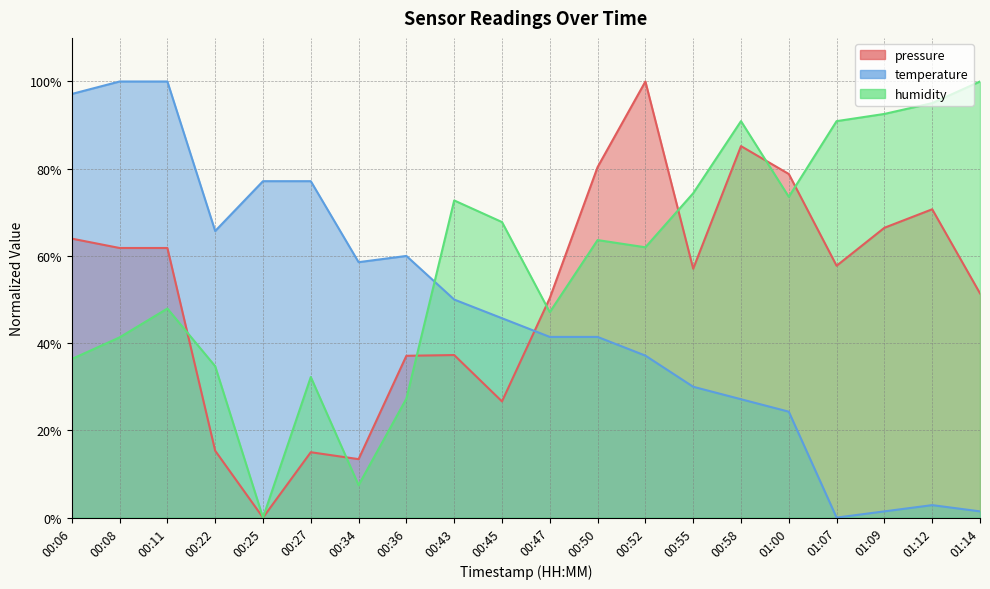

How many data points in pressure are less than 57?

9